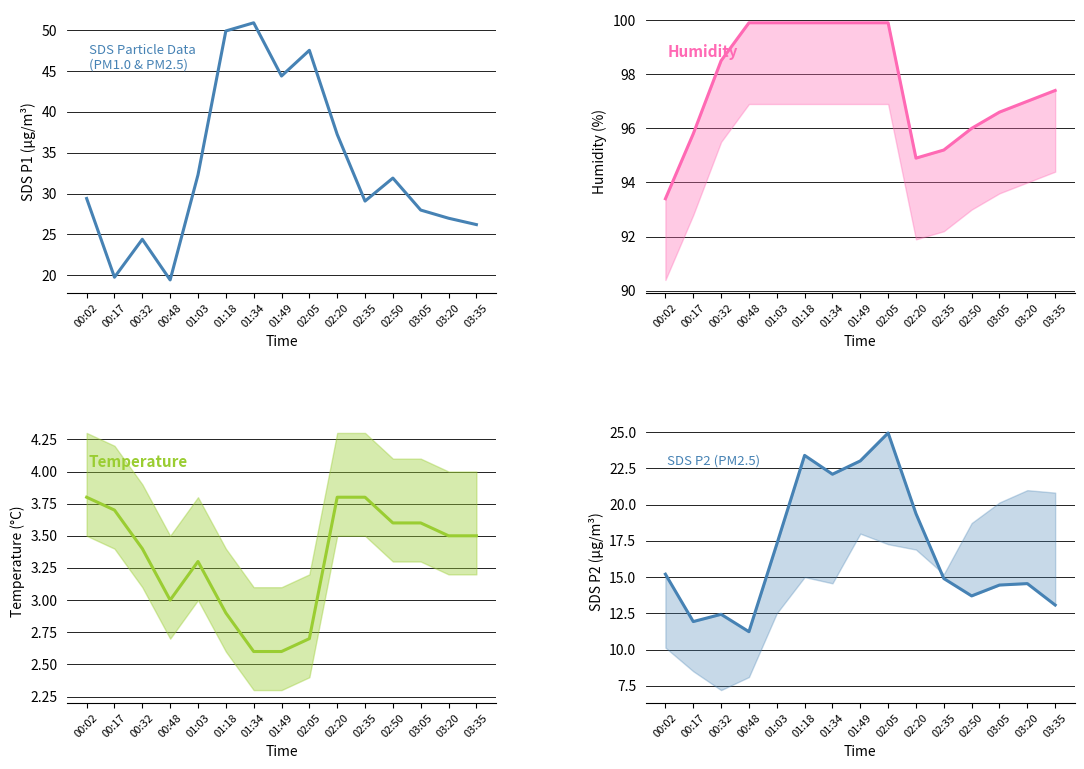

How many lines are shown in the chart?

4